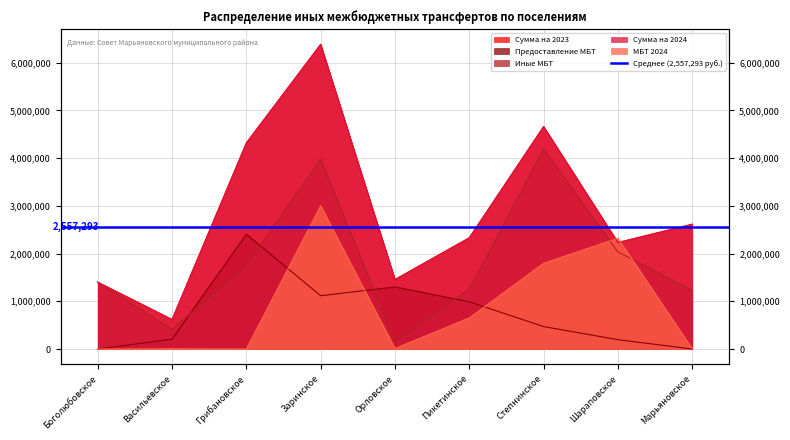

Reading left to right, extract all data points from this chart.

Сумма на 2023: 1400170.4	617513.6	4318893.8	6386394.2	1456012.7	2330849.8	4662599.4	2231776.2	2615197.1
Предоставление МБТ: 0.0	206221.6	2405079.2	1116937.5	1300866.3	988980.8	470445.0	195638.2	0.0
Иные МБТ: 1400170.4	411292.0	1758814.6	3975920.8	155146.4	1252679.4	4192154.4	2036137.9	1231377.3
Сумма на 2024: 1400170.4	617513.6	4318893.8	6386394.2	1456012.7	2330849.8	4662599.4	2231776.2	2615197.1
МБТ 2024: 0.0	5000.0	1000.0	3003495.1	10000.0	651179.2	1796159.1	2321239.3	4000.0